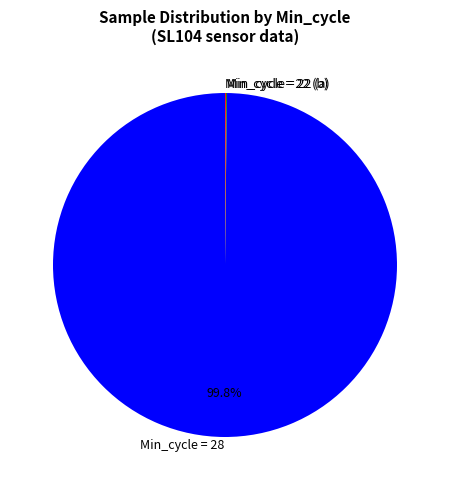

What is the largest slice in the pie chart?

Min_cycle = 28